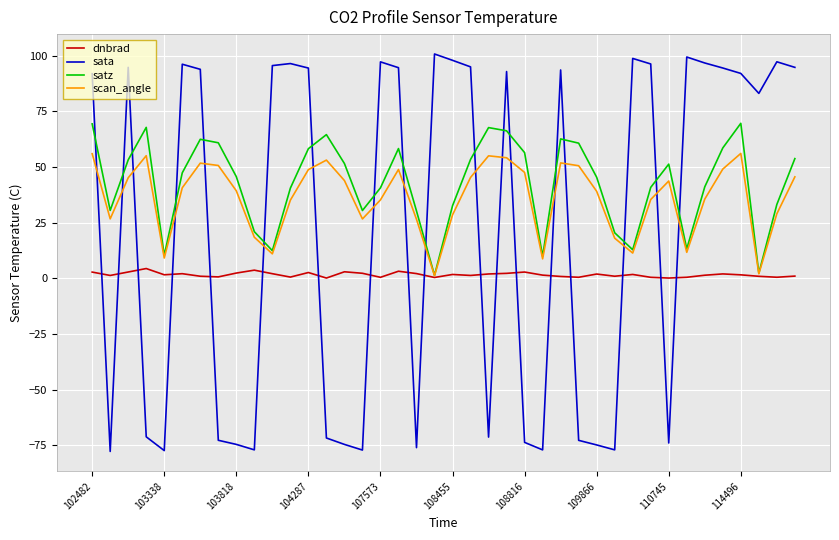

True or false: dnbrad has more than 2 points higher than both neighbors.

True